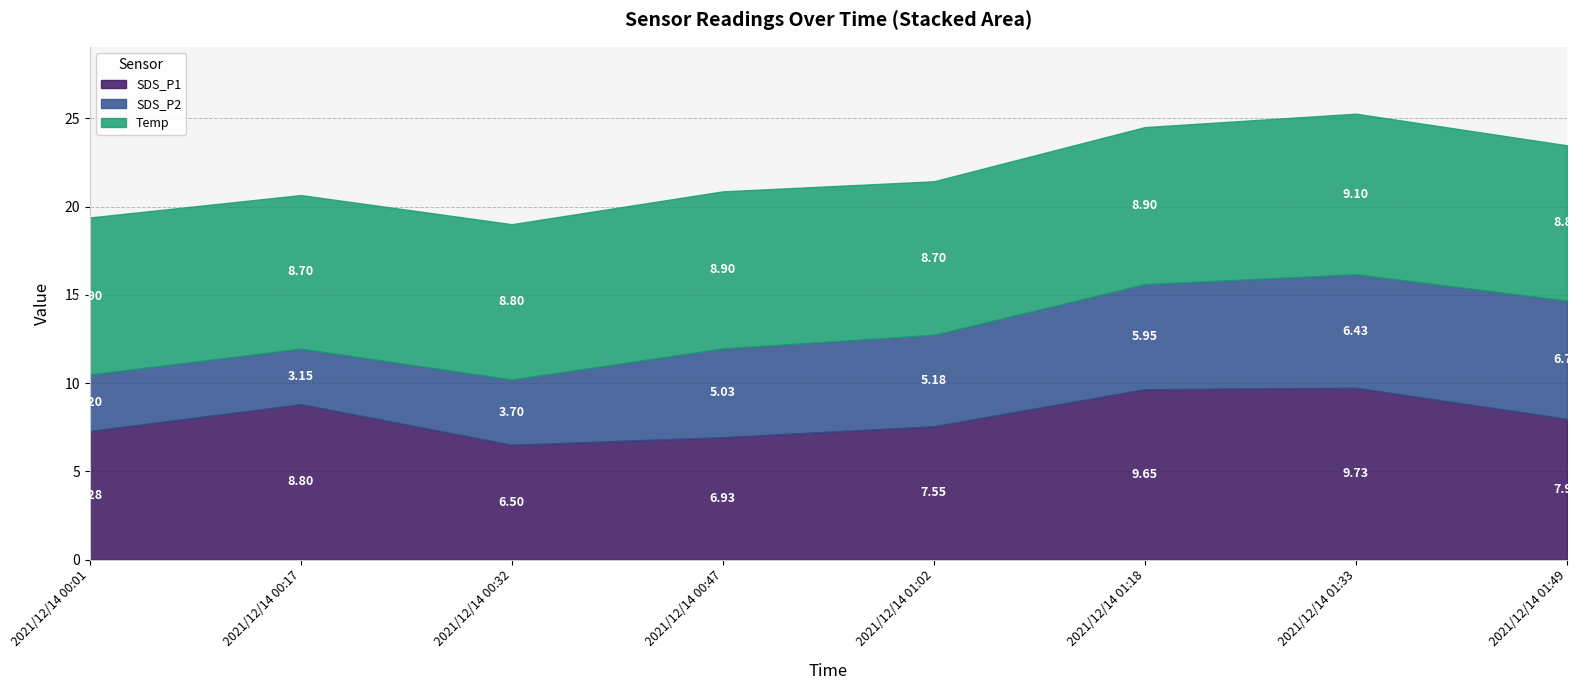

What is the total value across all series at 2021/12/14 01:49?

23.5